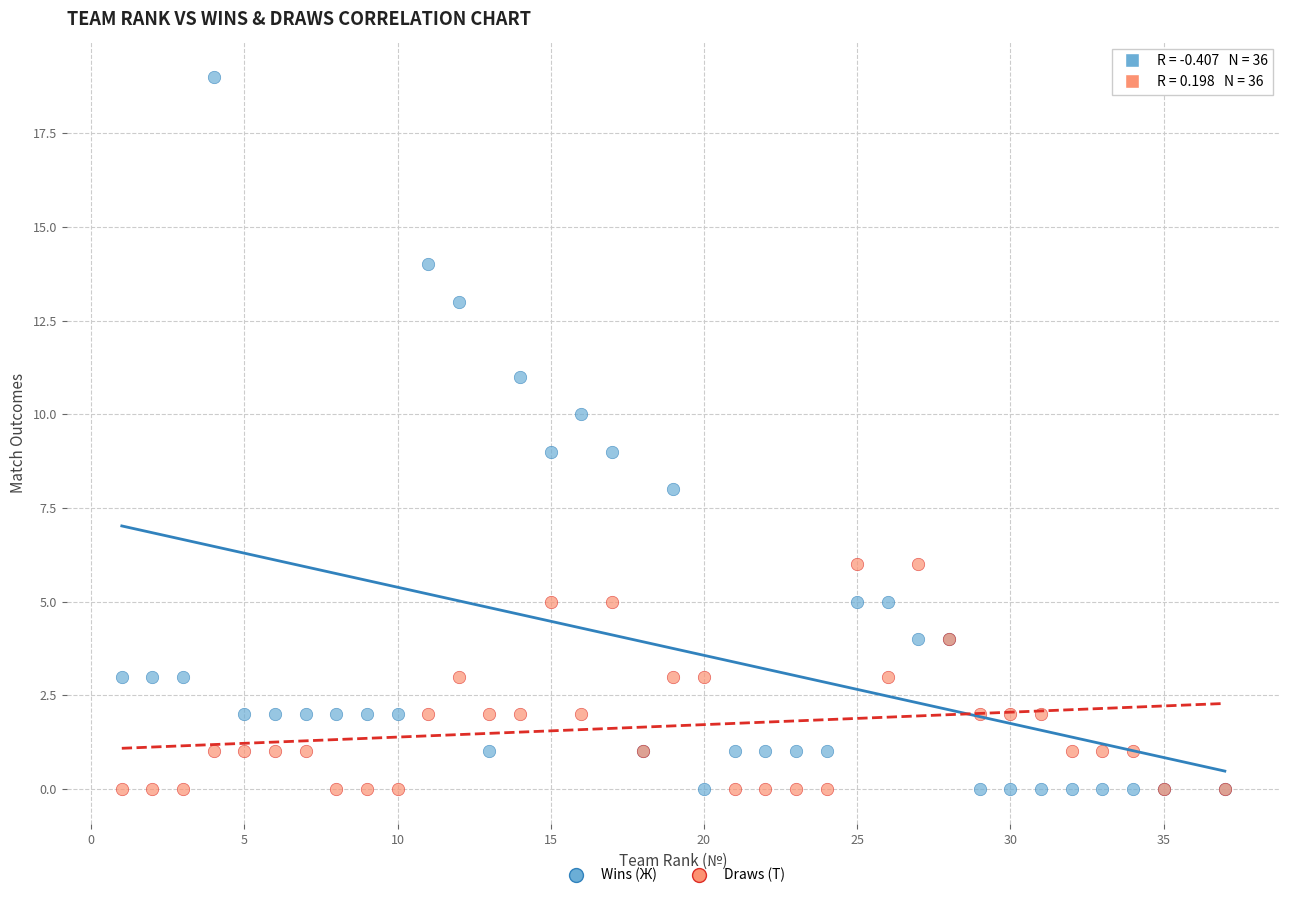

What are all the series names shown in the legend?

Wins (Ж), Draws (Т)